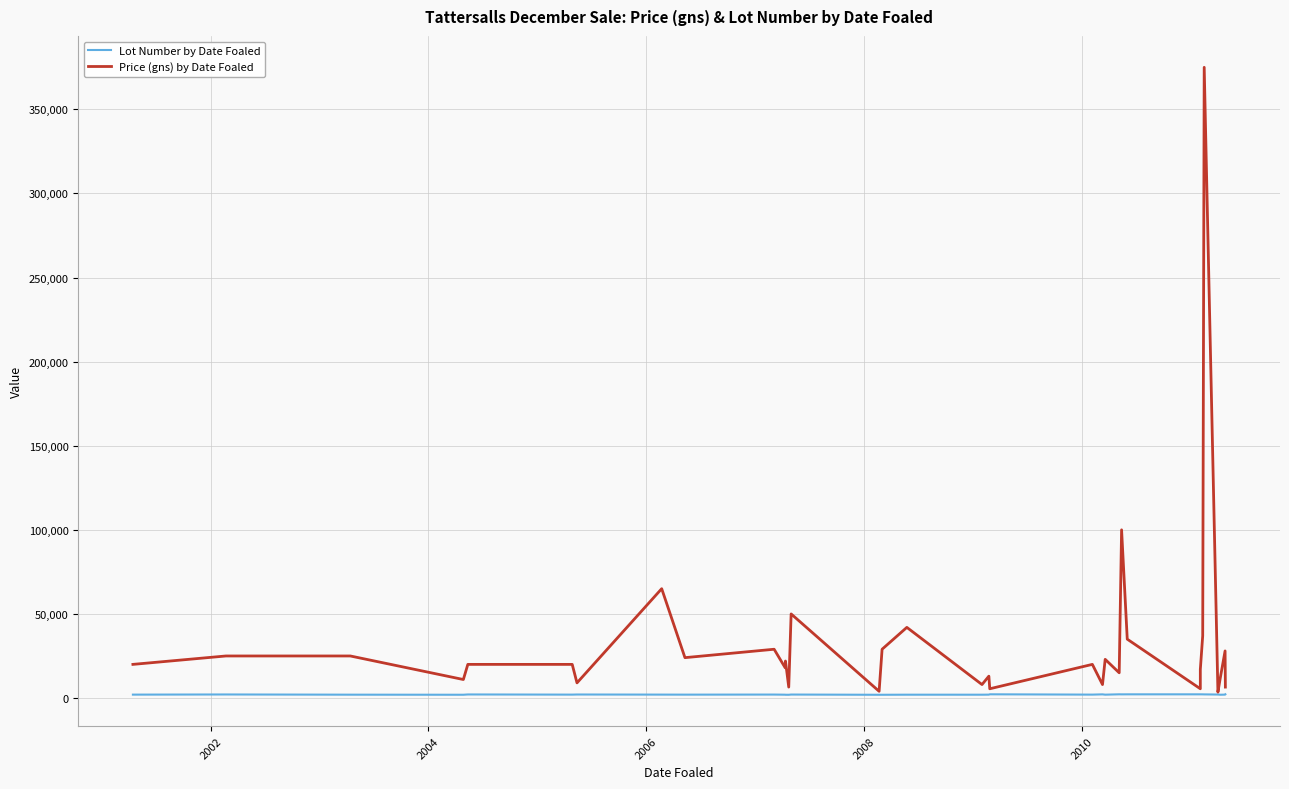

What is the lowest value of the Price (gns) by Date Foaled series?

3500